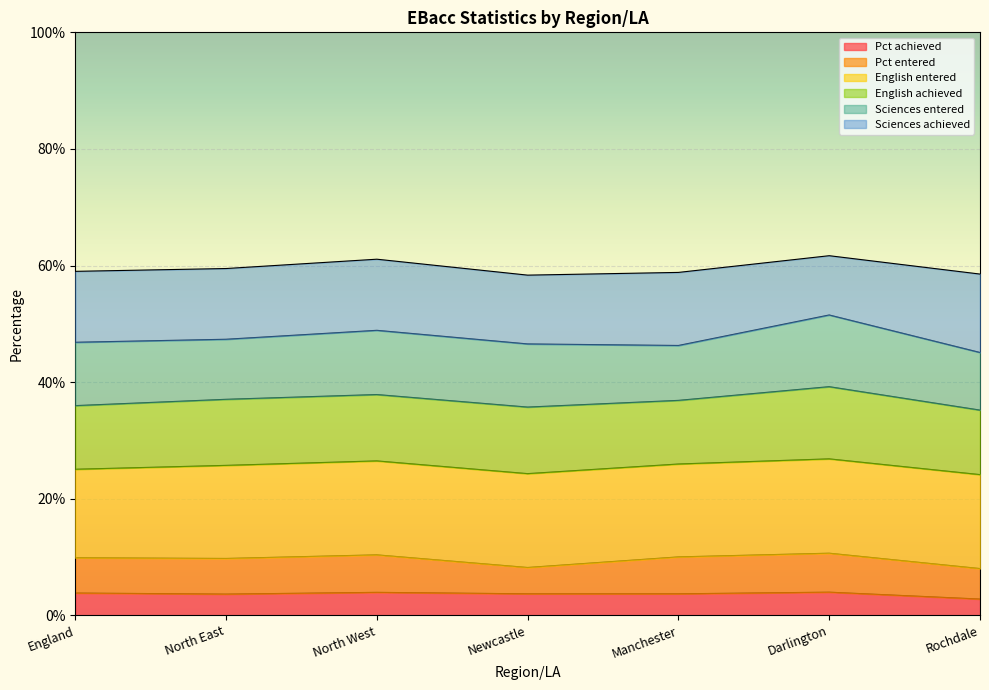

At which label is English entered closest to 94?

Manchester